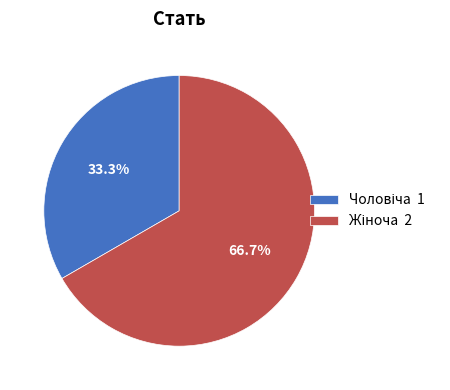

Does any single category account for the majority?

Yes